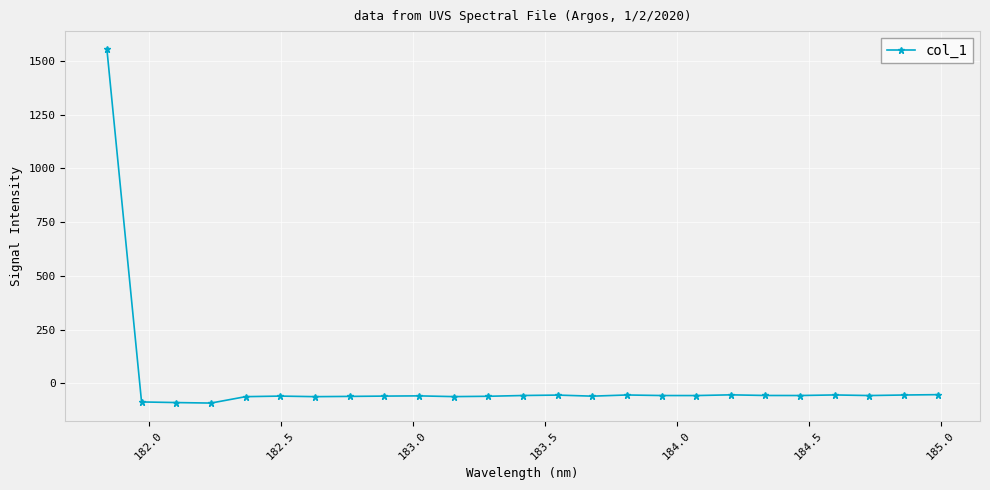

How many lines are shown in the chart?

1